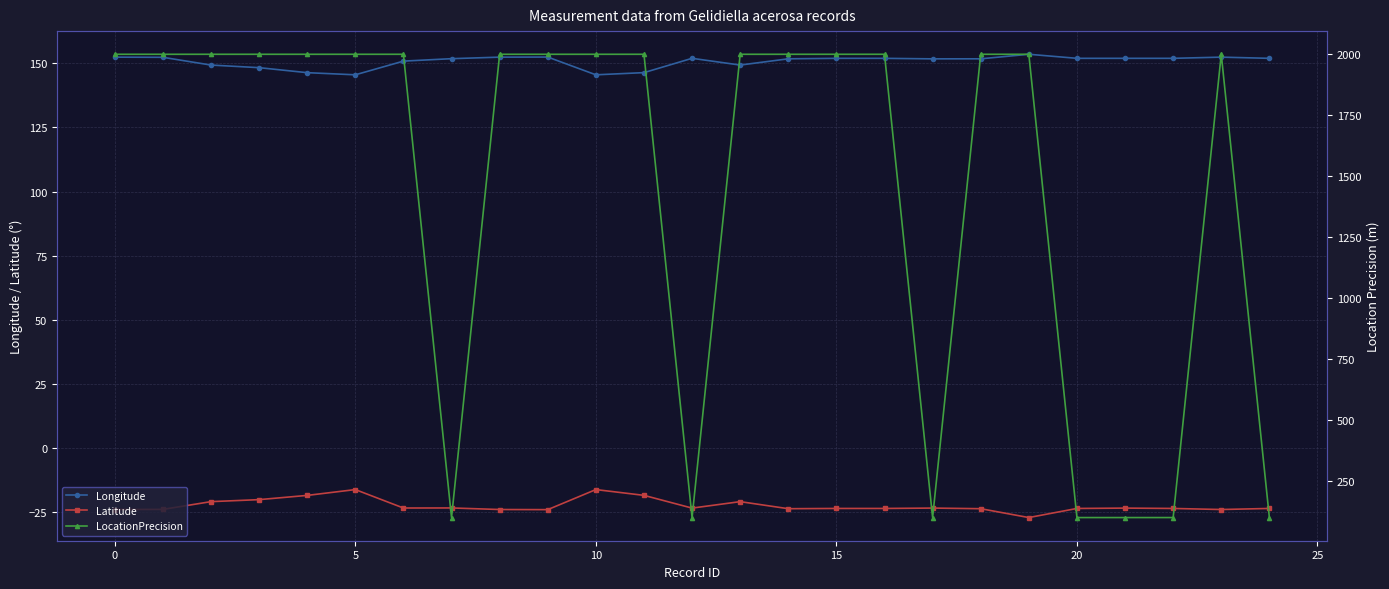

True or false: Longitude and Latitude intersect in this chart.

False